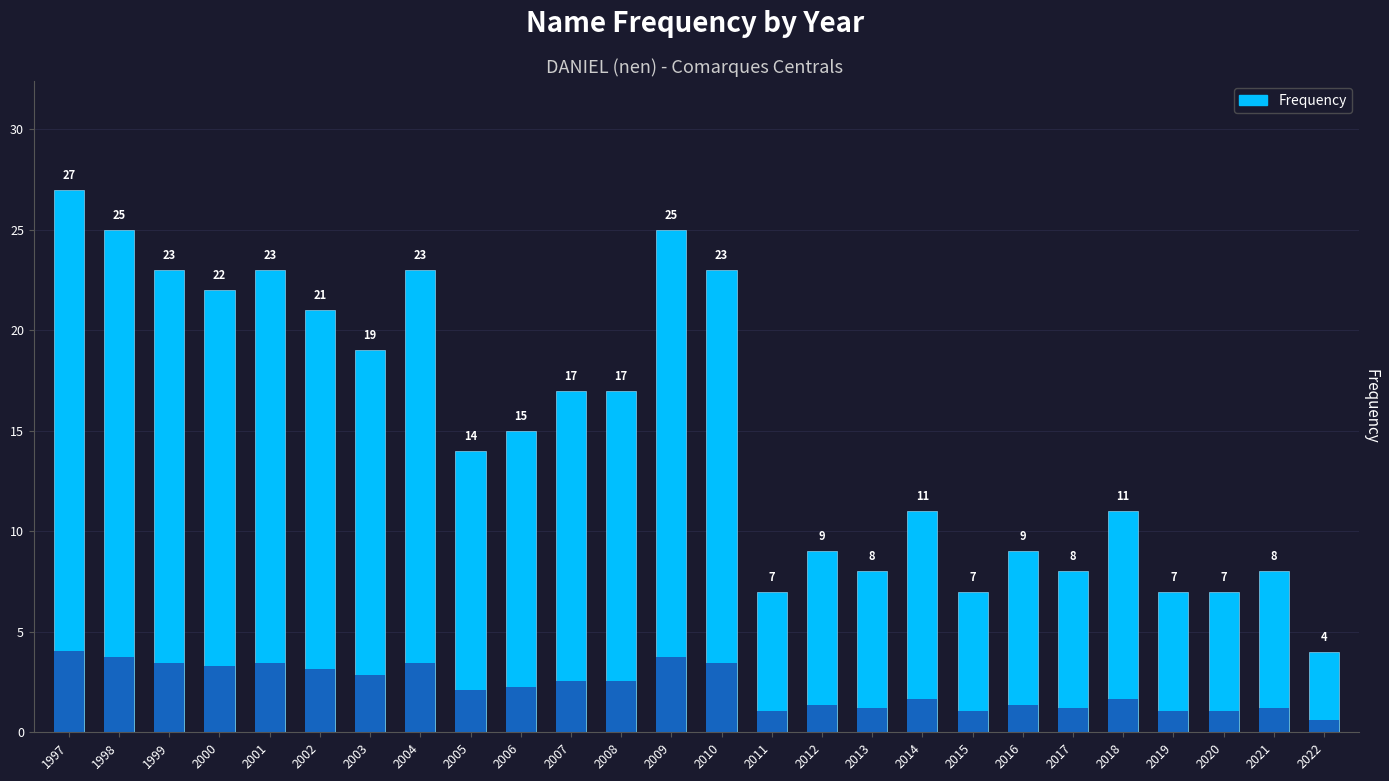

Which category has the lowest value across all series?

2022